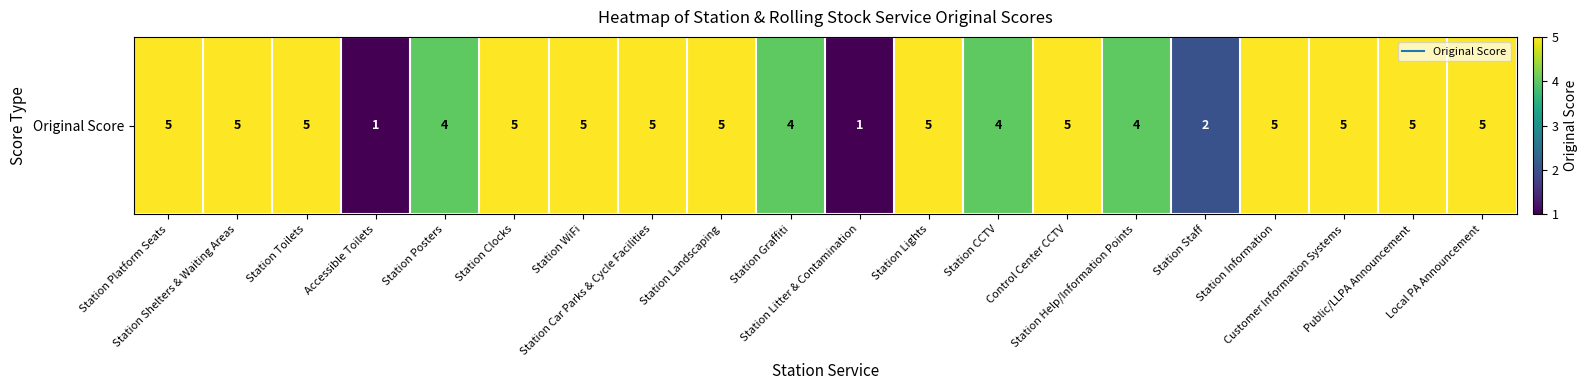

Is it true that the value at Control Center CCTV is 5?

True